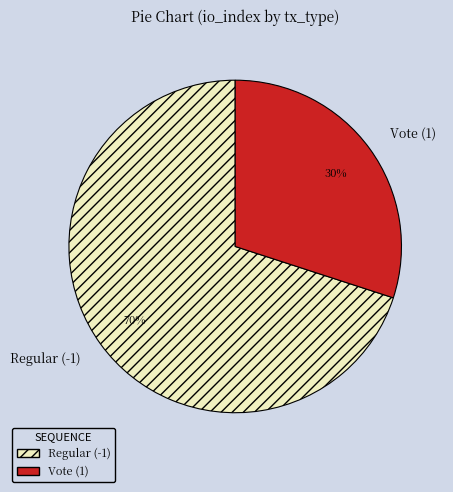

Rank the categories by value from highest to lowest.

Regular (-1), Vote (1)